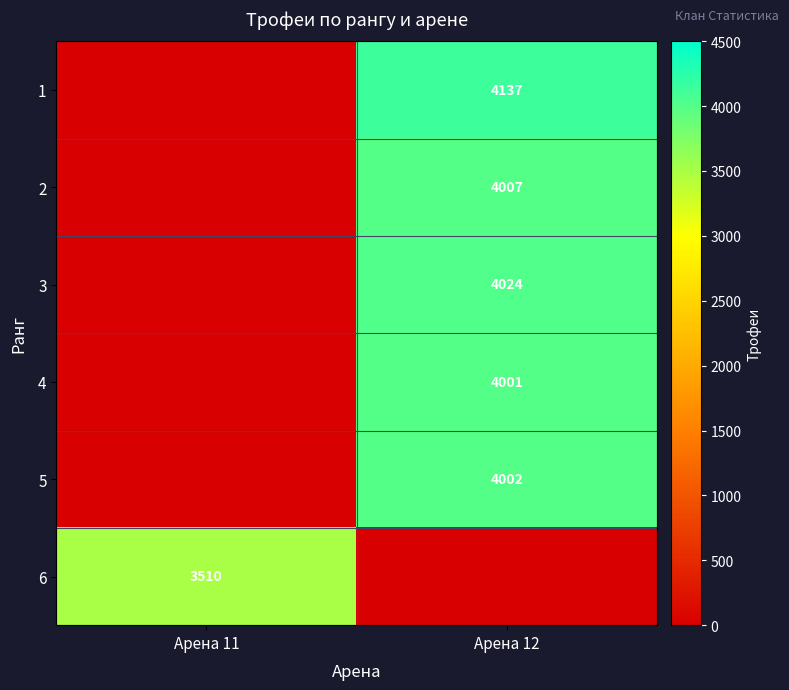

At which category is the sum across all series the highest?

Арена 12